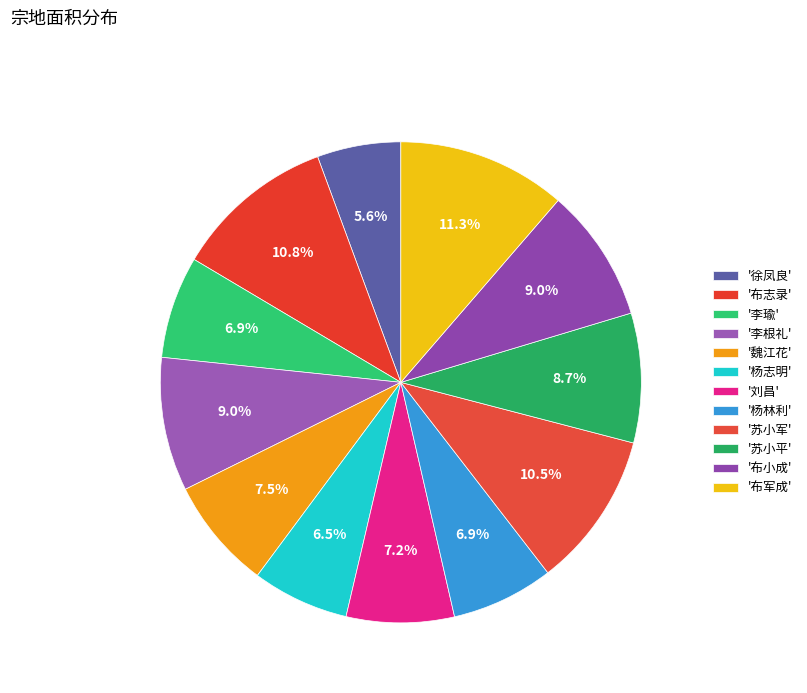

To the nearest percent, what is the average slice percentage?

8%